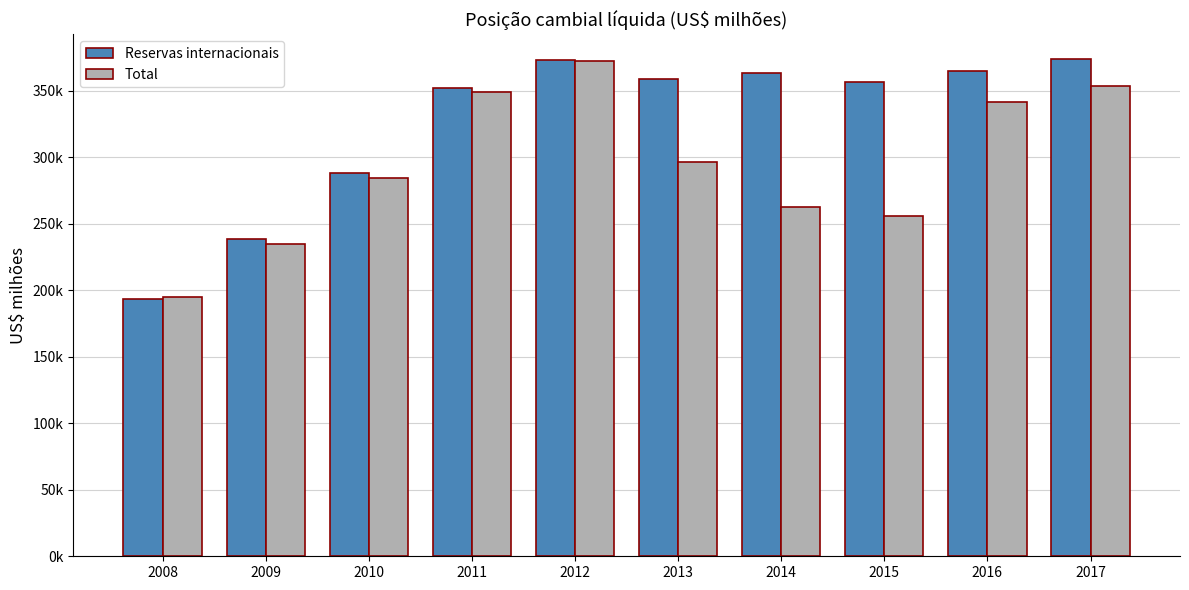

Does the chart contain stacked bars?

No